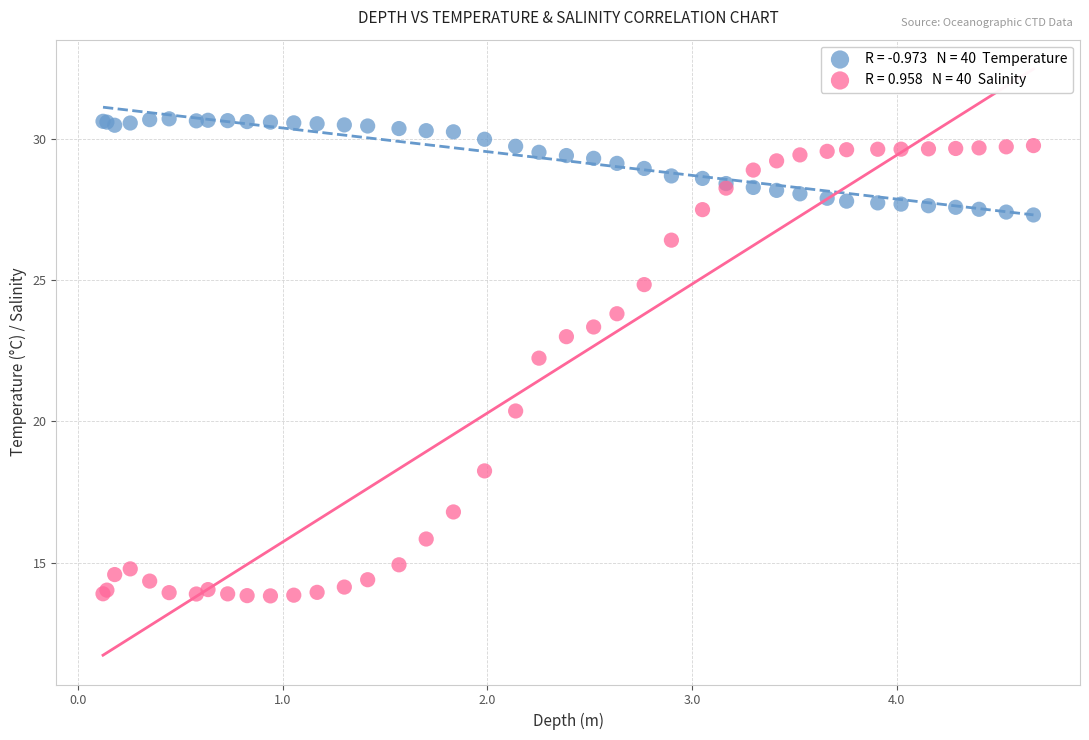

Across all series, what Y value is closest to 22?

22.2